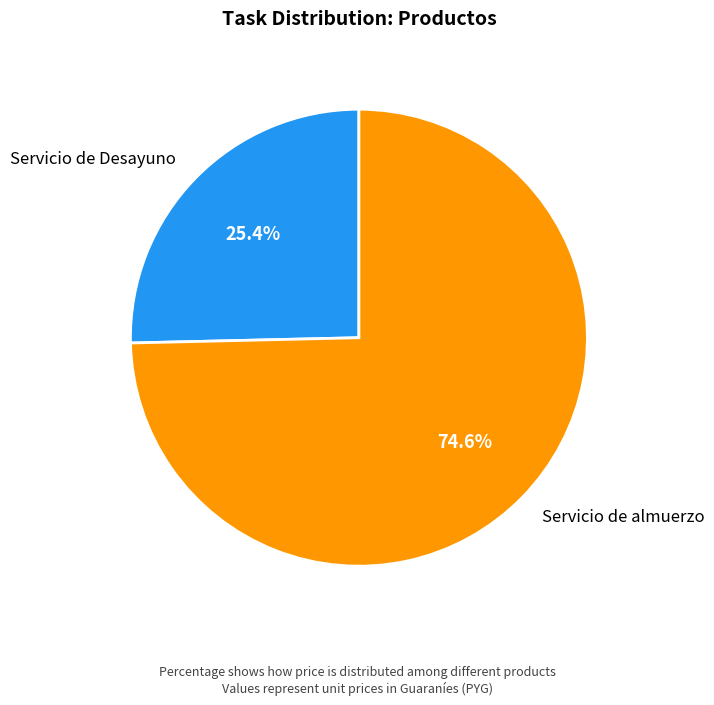

How many slices are in this pie chart?

2